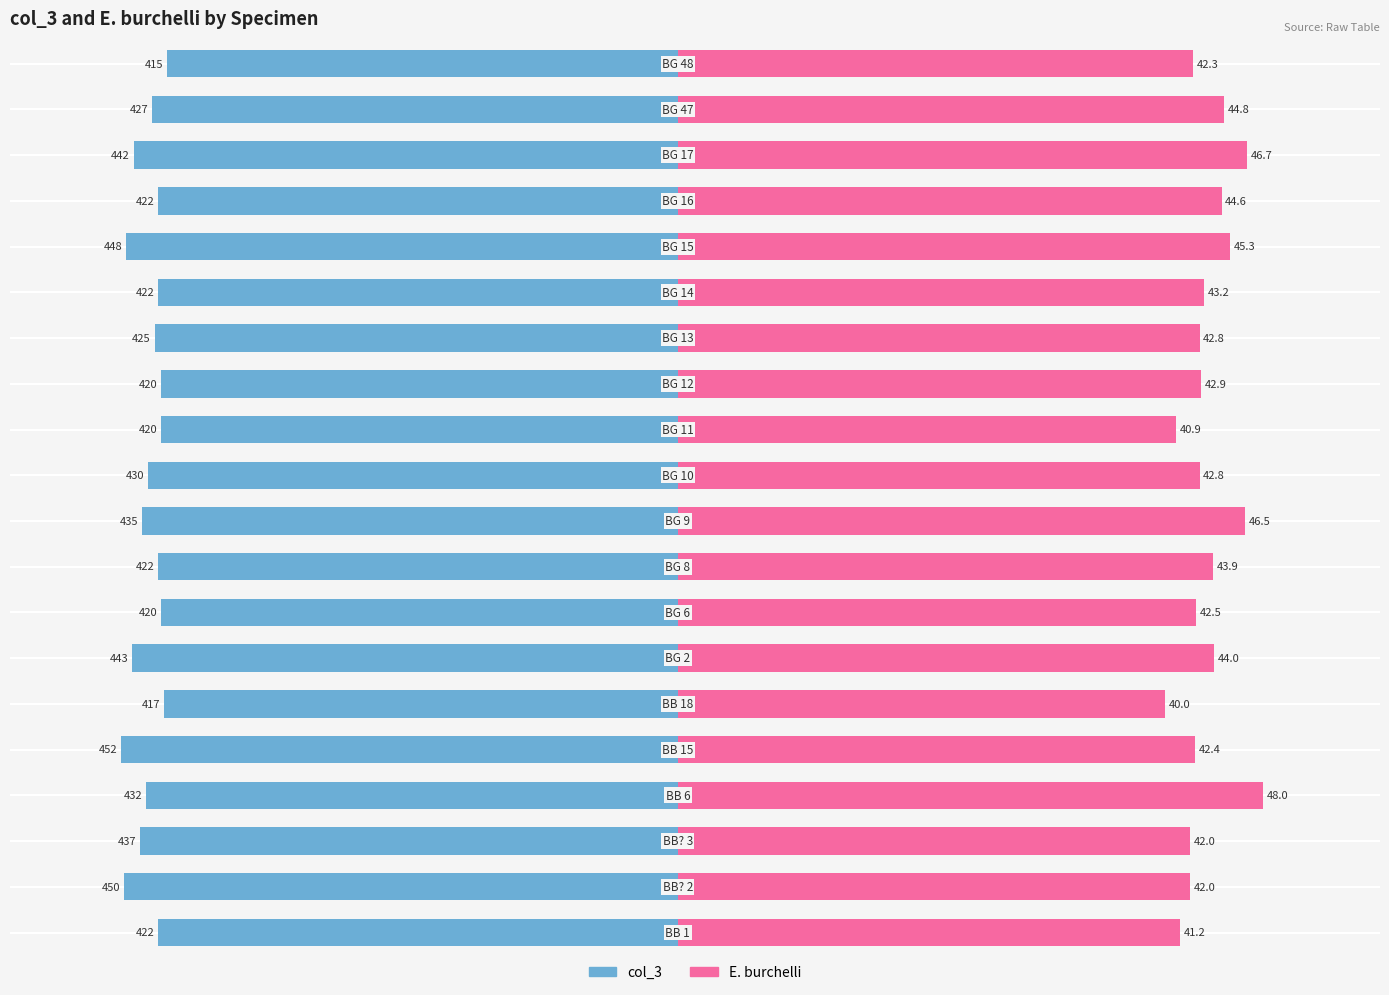

Between 600 and 13, which series saw the biggest shift?

col_3